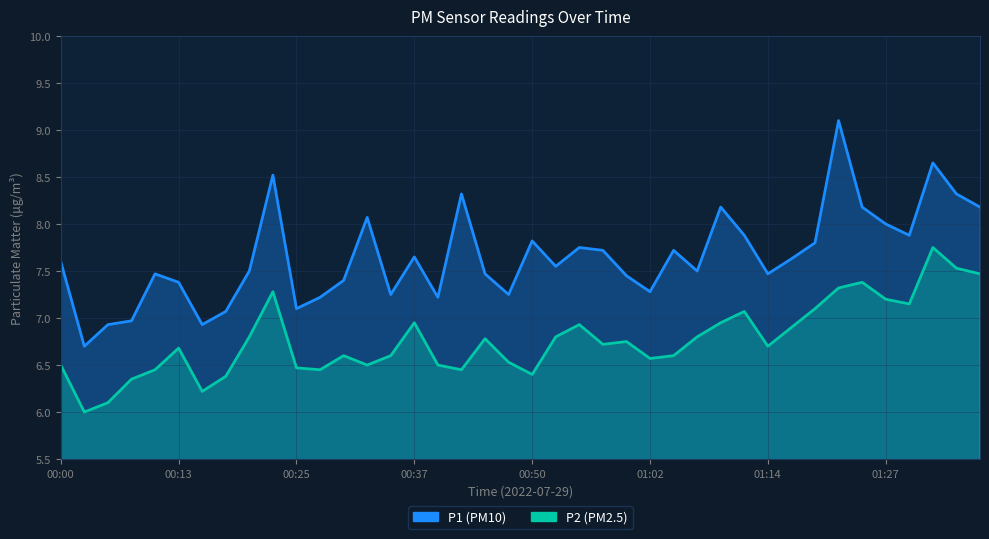

What is the greatest value displayed?

9.1